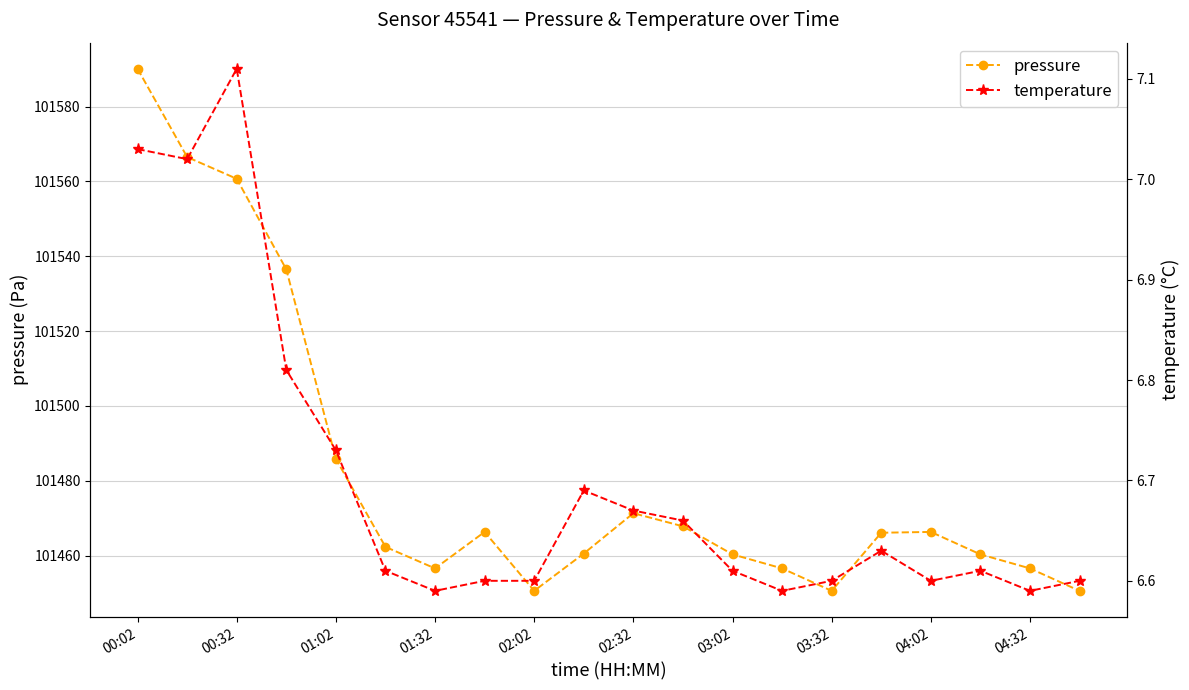

Reading right to left, list all the values displayed in this chart.

pressure: 101450.6	101456.6	101460.3	101466.3	101466.1	101450.6	101456.6	101460.3	101467.8	101471.3	101460.5	101450.6	101466.3	101456.6	101462.3	101485.8	101536.5	101560.7	101566.5	101590.1
temperature: 6.6	6.6	6.6	6.6	6.6	6.6	6.6	6.6	6.7	6.7	6.7	6.6	6.6	6.6	6.6	6.7	6.8	7.1	7.0	7.0